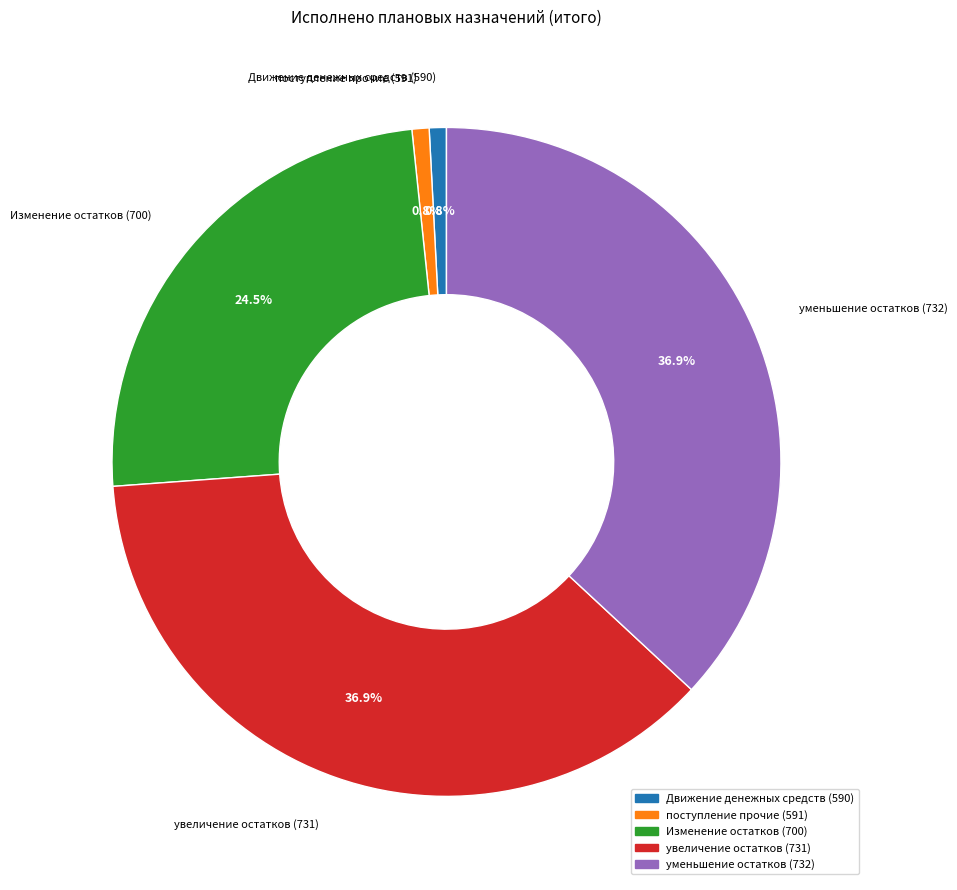

Does any single category account for the majority?

No